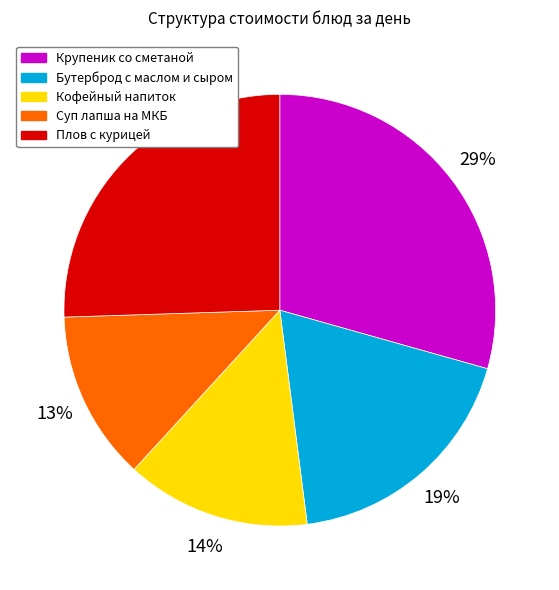

Which has a higher value, Плов с курицей or Кофейный напиток?

Плов с курицей